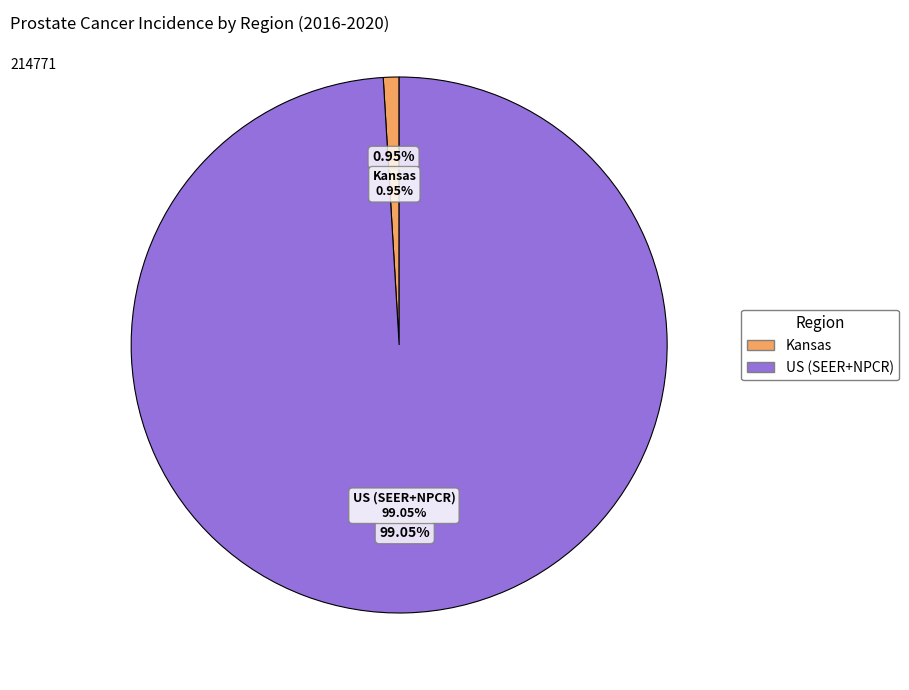

Which slice is the largest?

US (SEER+NPCR)